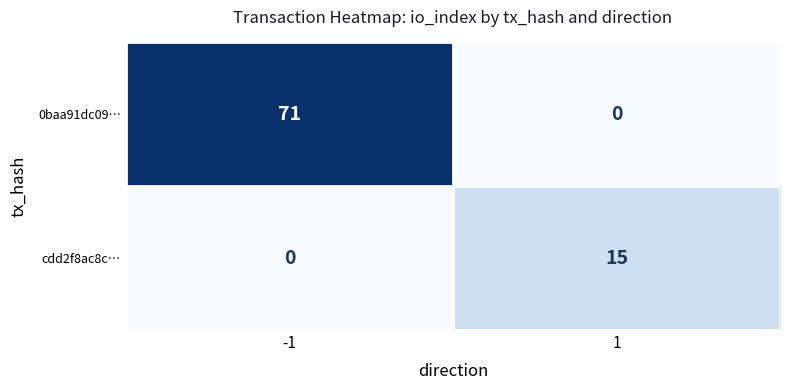

Reading left to right, extract all data points from this chart.

0baa91dc09…: -1=71	1=0
cdd2f8ac8c…: -1=0	1=15